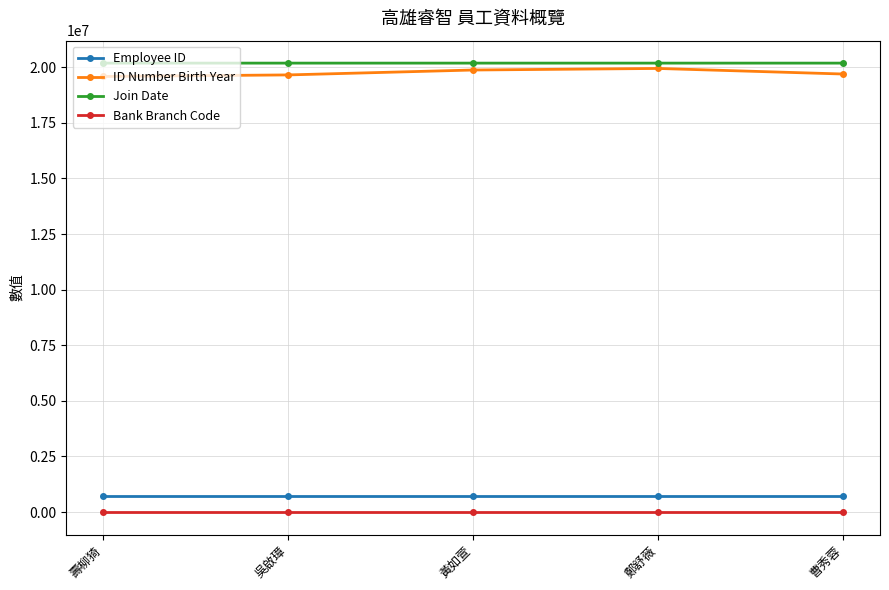

Read the Employee ID value at 鄭舒薇.

706050